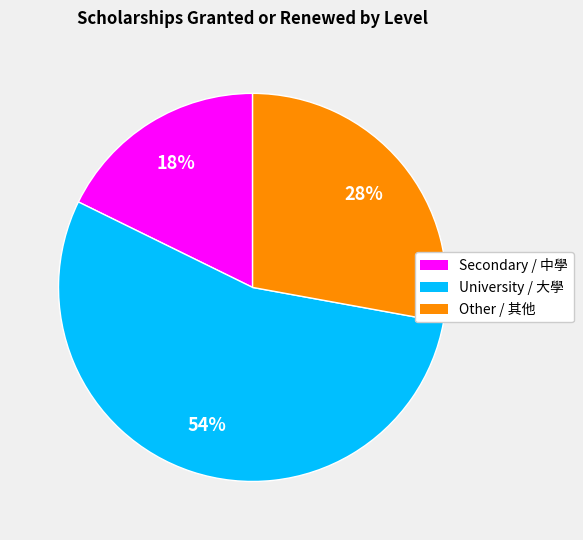

To the nearest percent, what is the combined percentage of Secondary / 中學 and Other / 其他?

46%